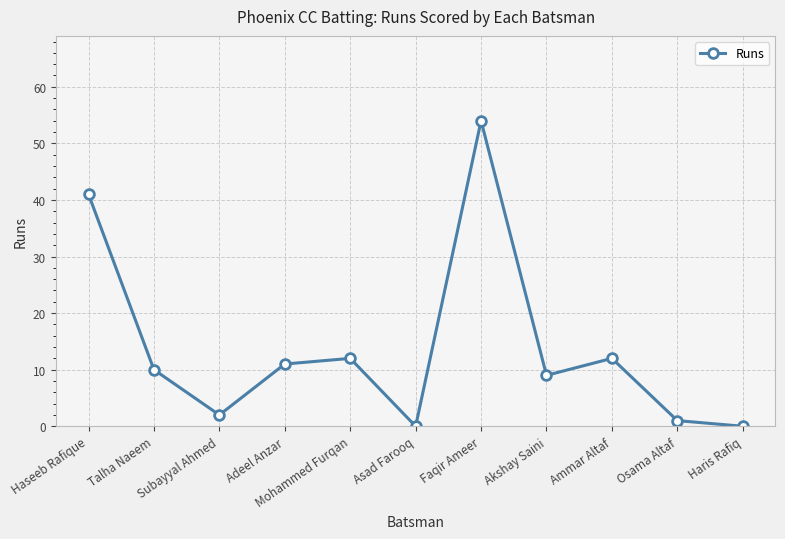

What is the change in value from Adeel Anzar to Ammar Altaf?

+1